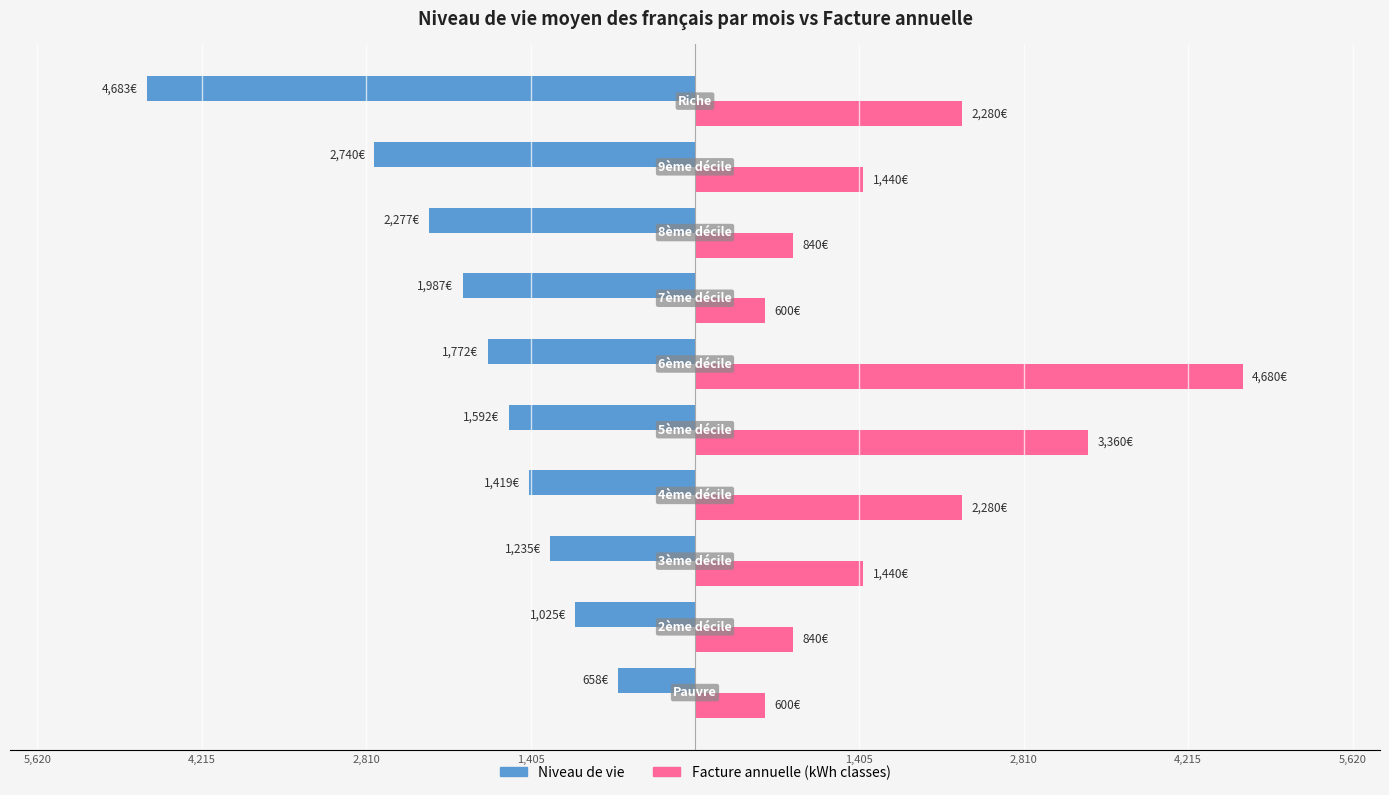

Reading right to left, what are all the values shown in this chart?

Niveau de vie: -4683.3	-2740.0	-2276.7	-1986.7	-1772.5	-1592.5	-1419.2	-1235.0	-1025.0	-658.0
Facture annuelle (kWh classes): 2280.0	1440.0	840.0	600.0	4680.0	3360.0	2280.0	1440.0	840.0	600.0